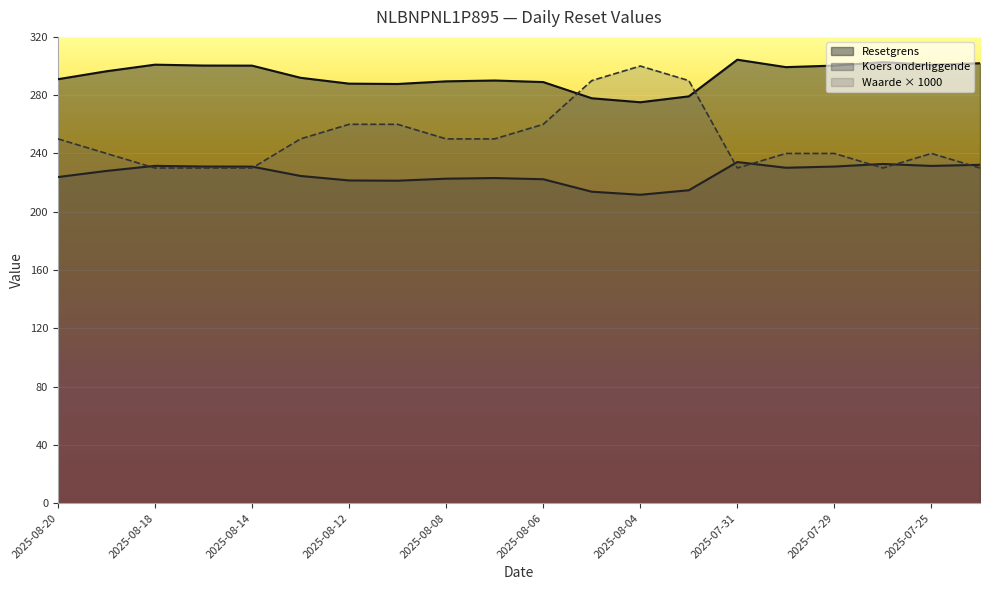

How many lines are shown in the chart?

3